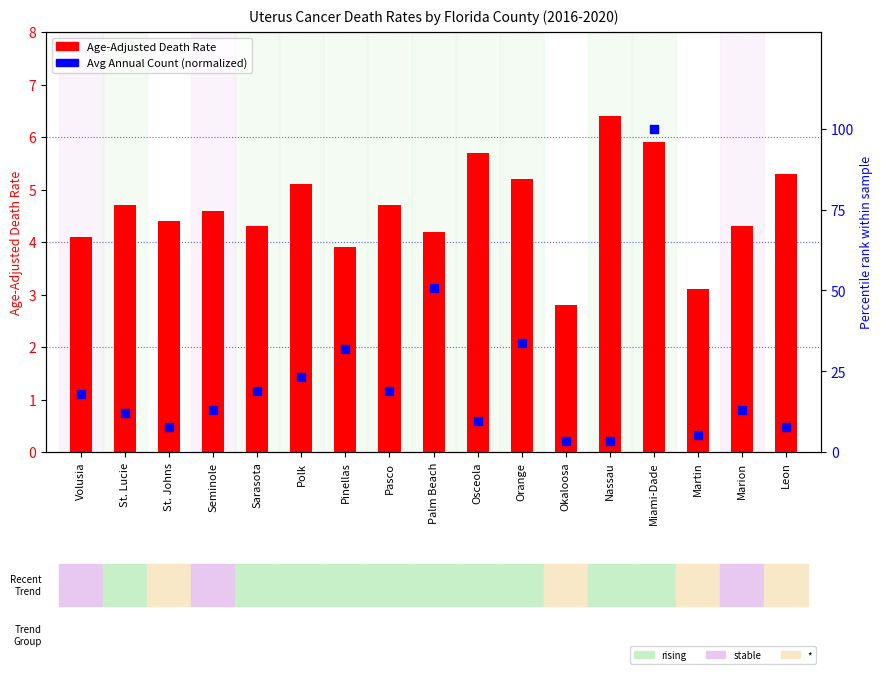

What is the total value across all series at Nassau?

9.8